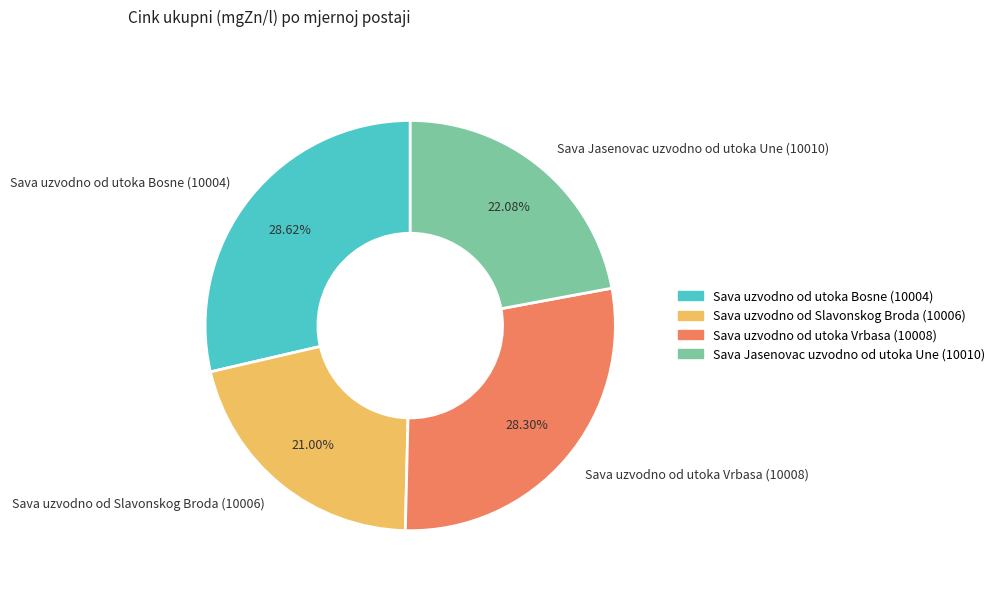

What is the ratio of the value at Sava Jasenovac uzvodno od utoka Une (10010) to the value at Sava uzvodno od Slavonskog Broda (10006)?

1.1